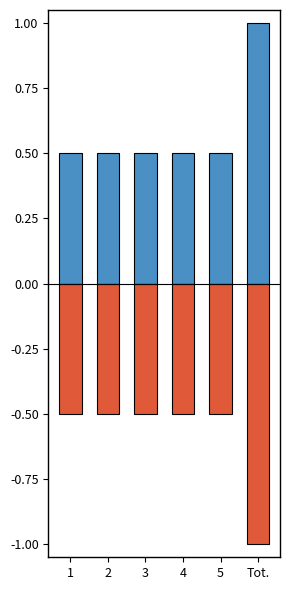

What is the value of the Positive bar at the 4th from the left?

0.5